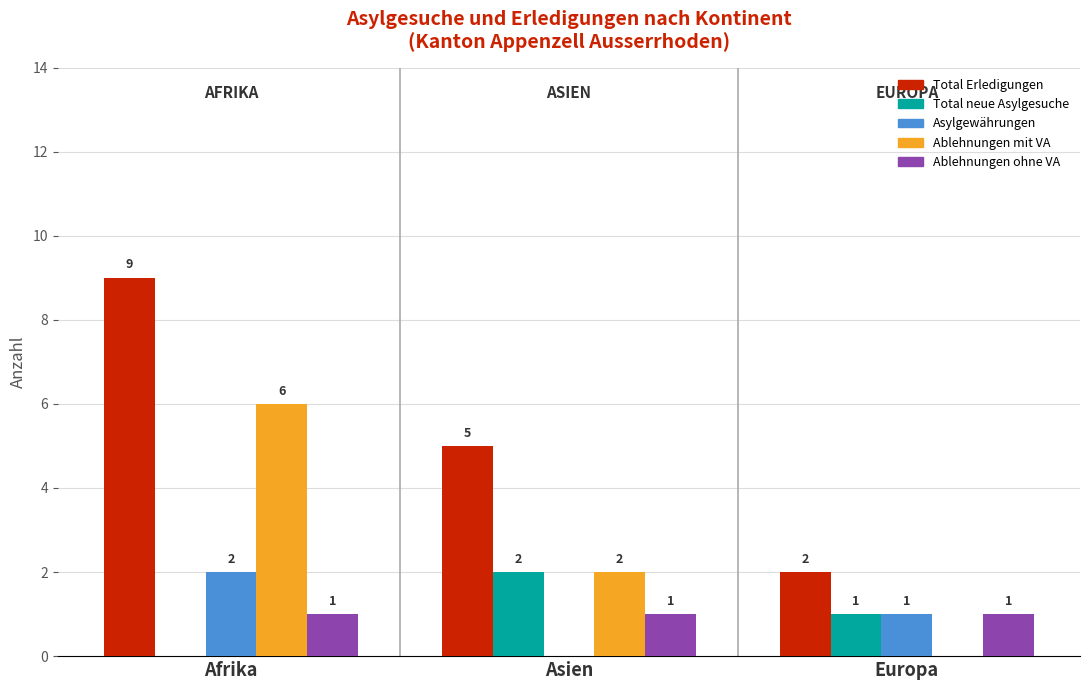

The value of Ablehnungen ohne VA at Asien is 0. True or false?

False